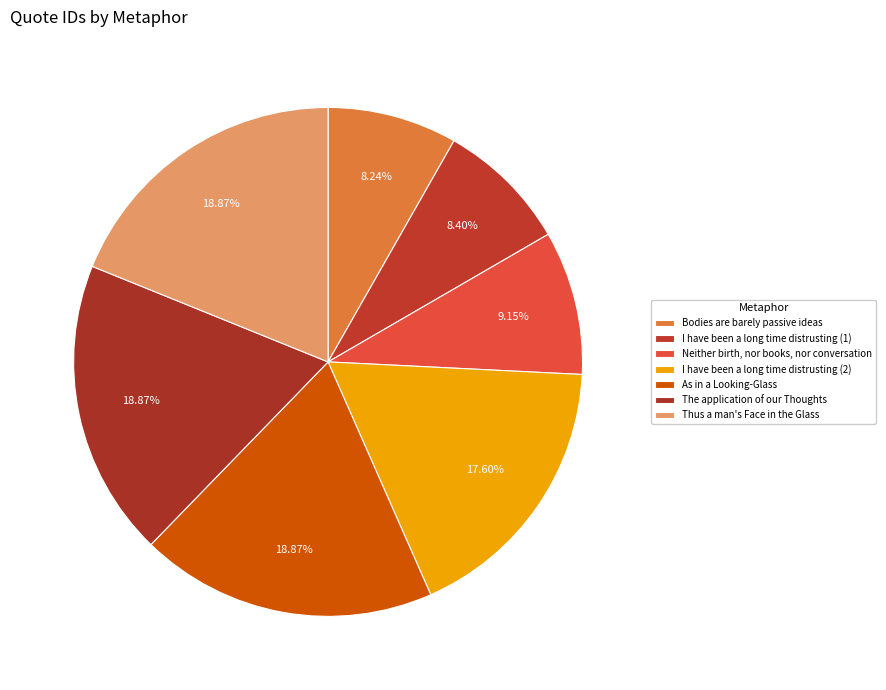

What percentage is the Neither birth, nor books, nor conversation slice, to the nearest percent?

9%